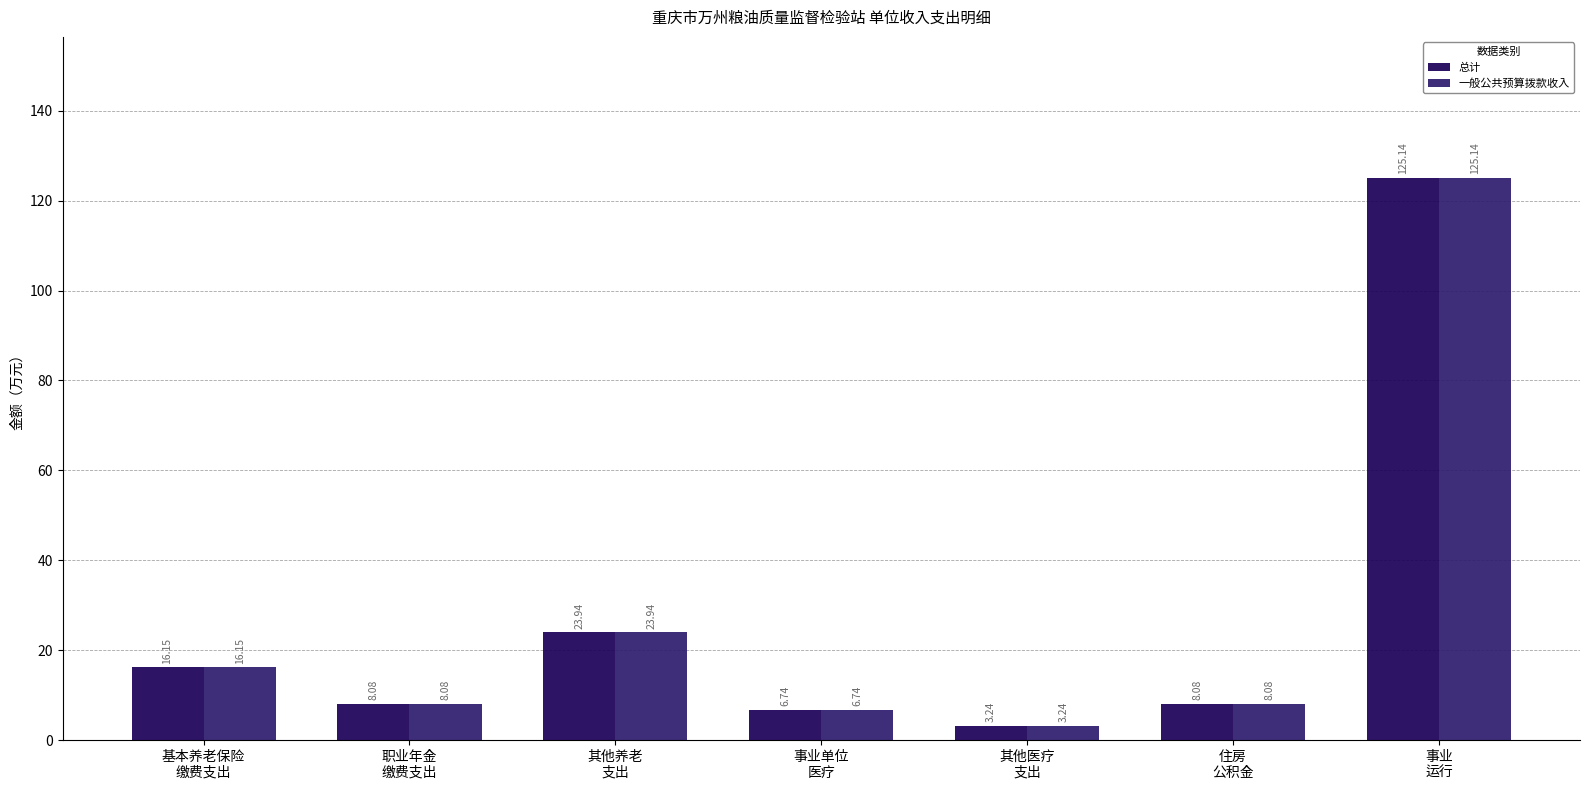

What is the average value of the 总计 series?

27.3